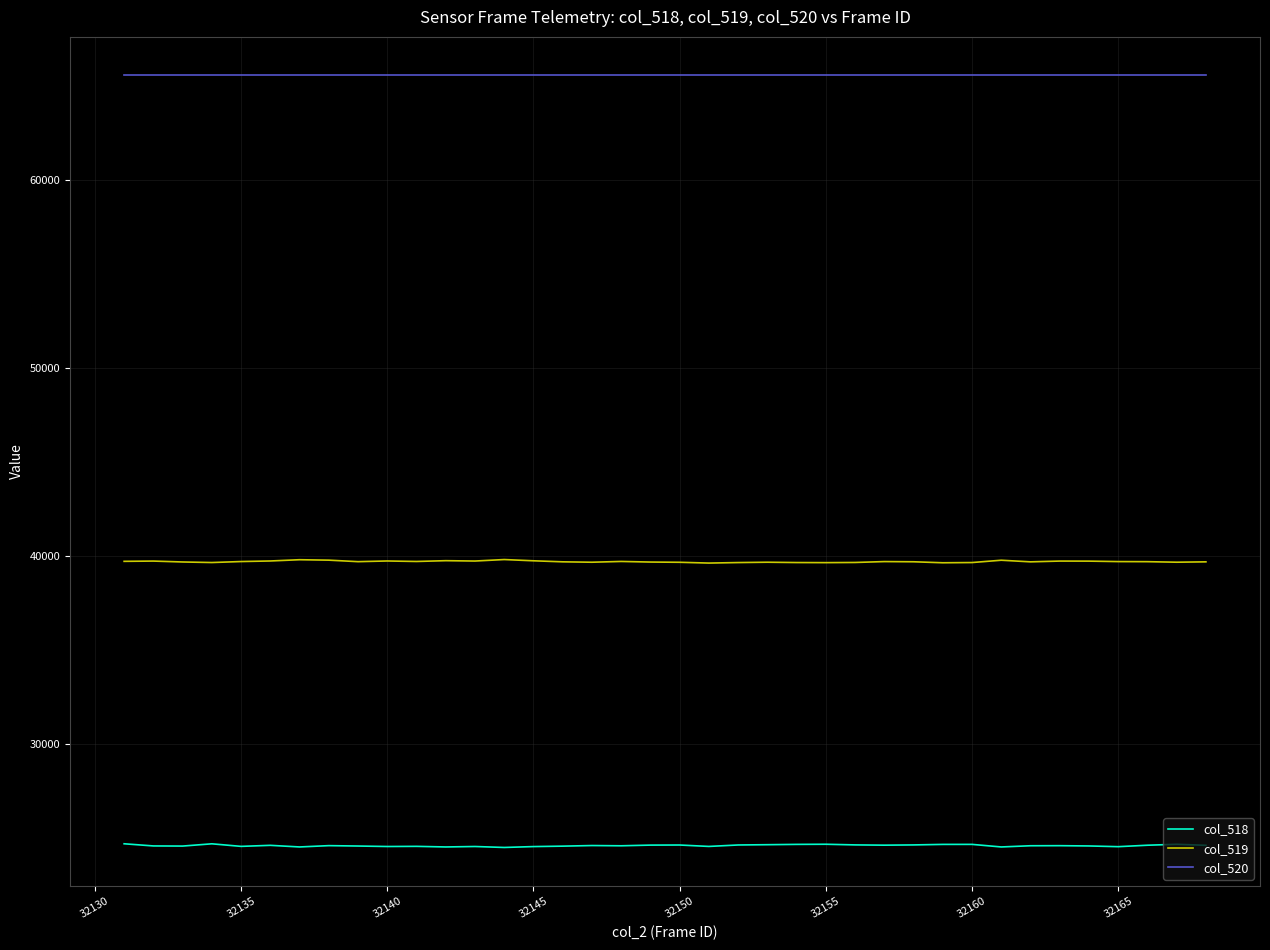

True or false: col_519 and col_518 intersect in this chart.

False